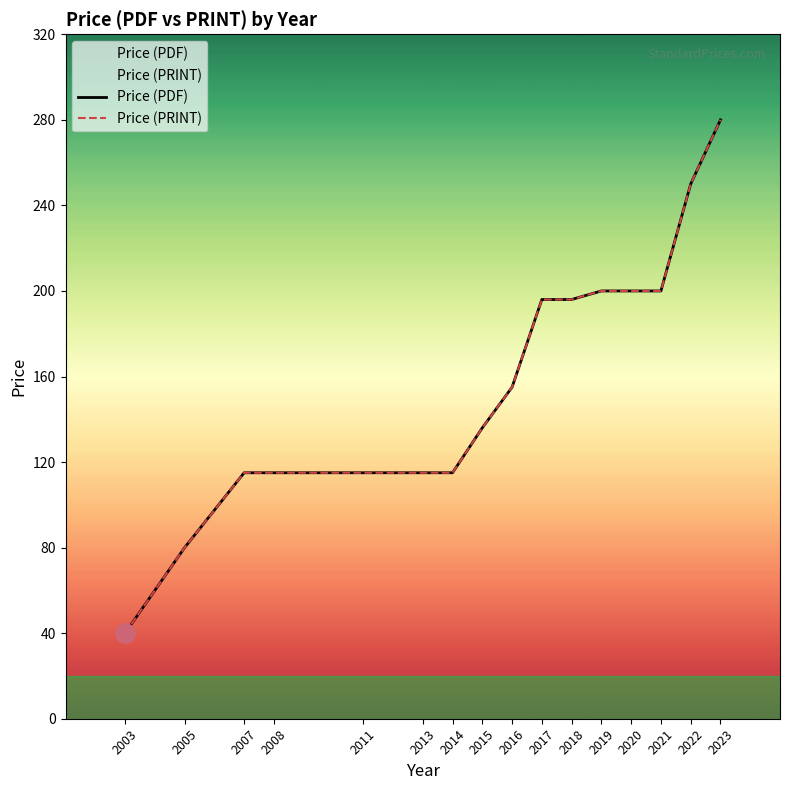

What is the difference between the maximum and second lowest values in the Price (PDF) series?

200